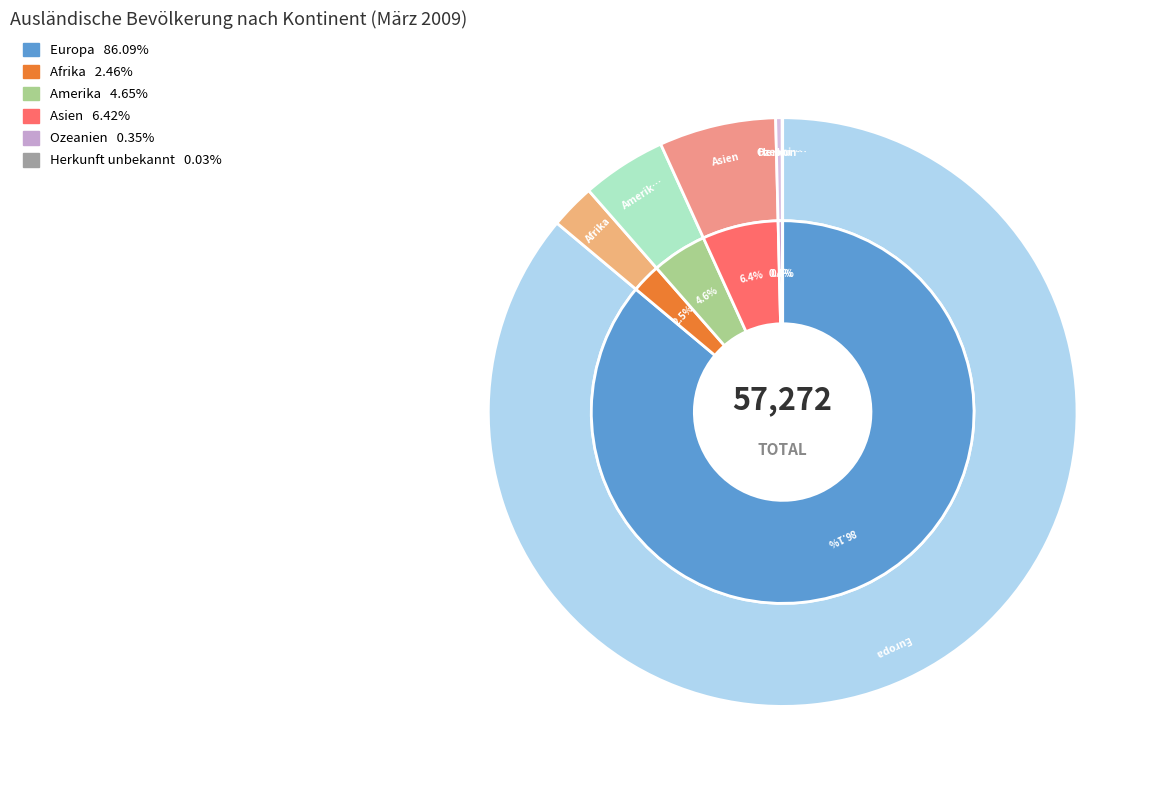

Rank the categories by value from lowest to highest.

Herkunft unbekannt, Ozeanien, Afrika, Amerika, Asien, Europa